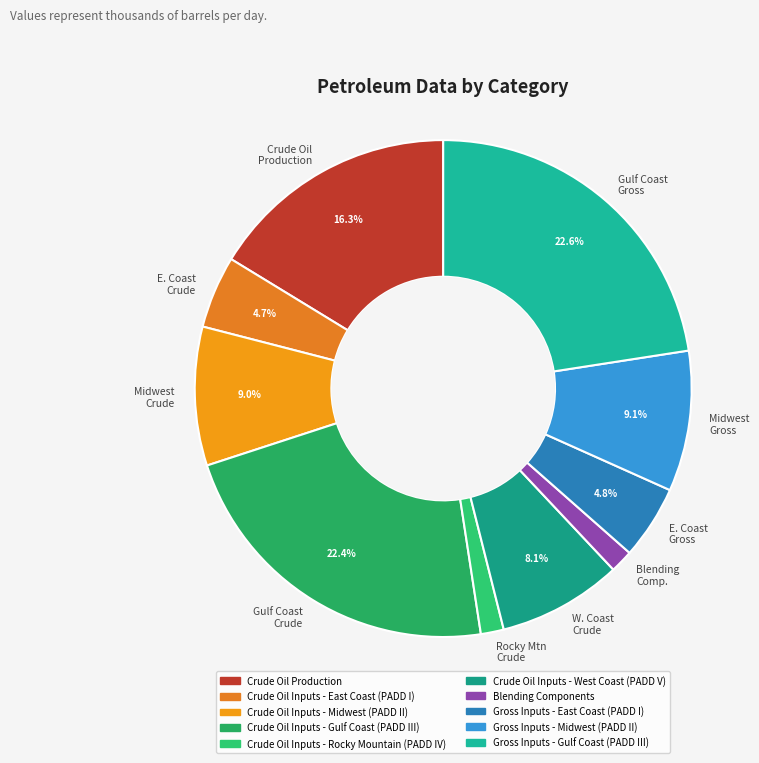

Combined, do Midwest Gross and Blending Comp. account for over 50%?

No